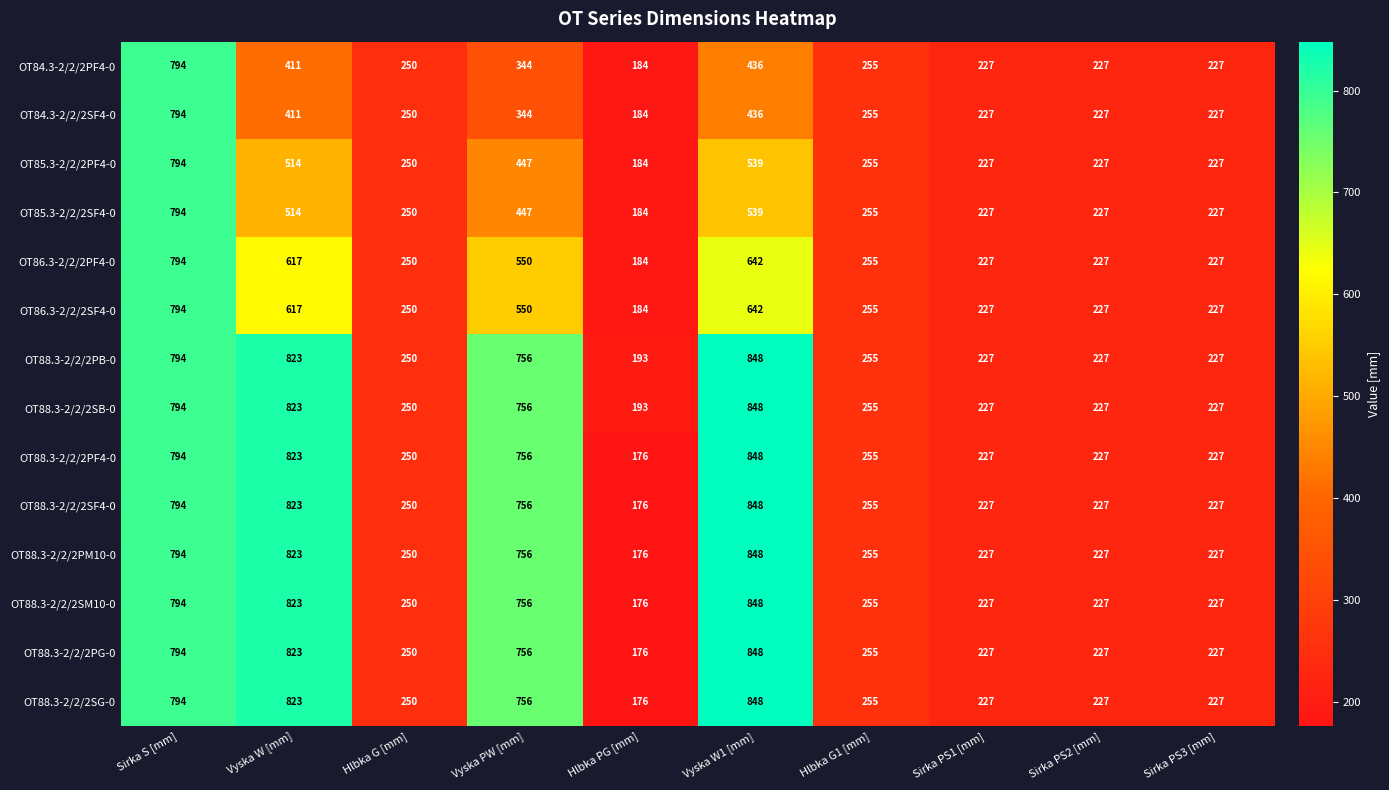

The OT84.3-2/2/2PF4-0 series shows 370 at Sirka PS2 [mm]. True or false?

False